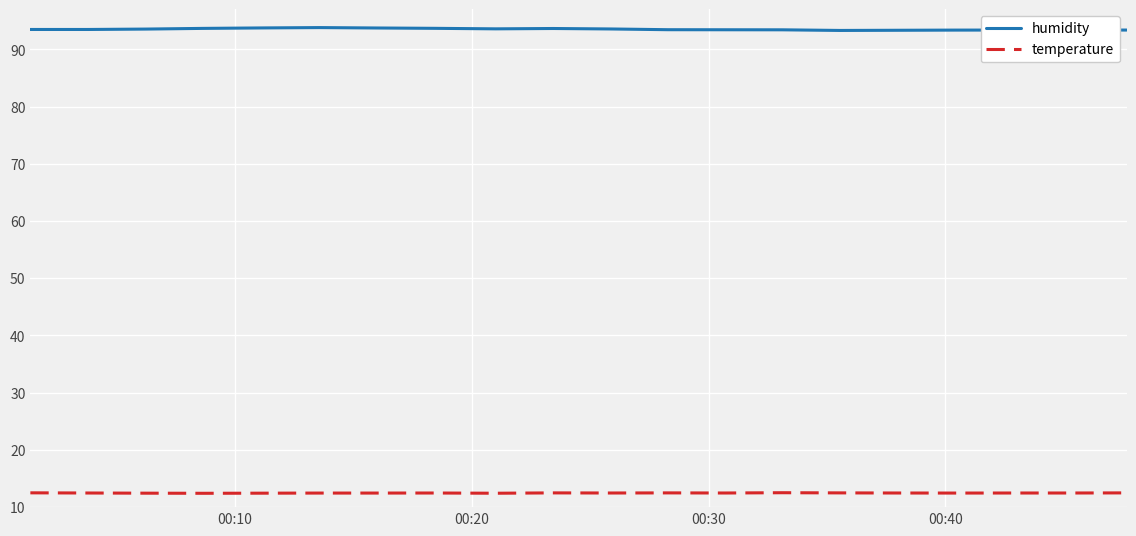

List the series in order of their overall mean, highest first.

humidity, temperature